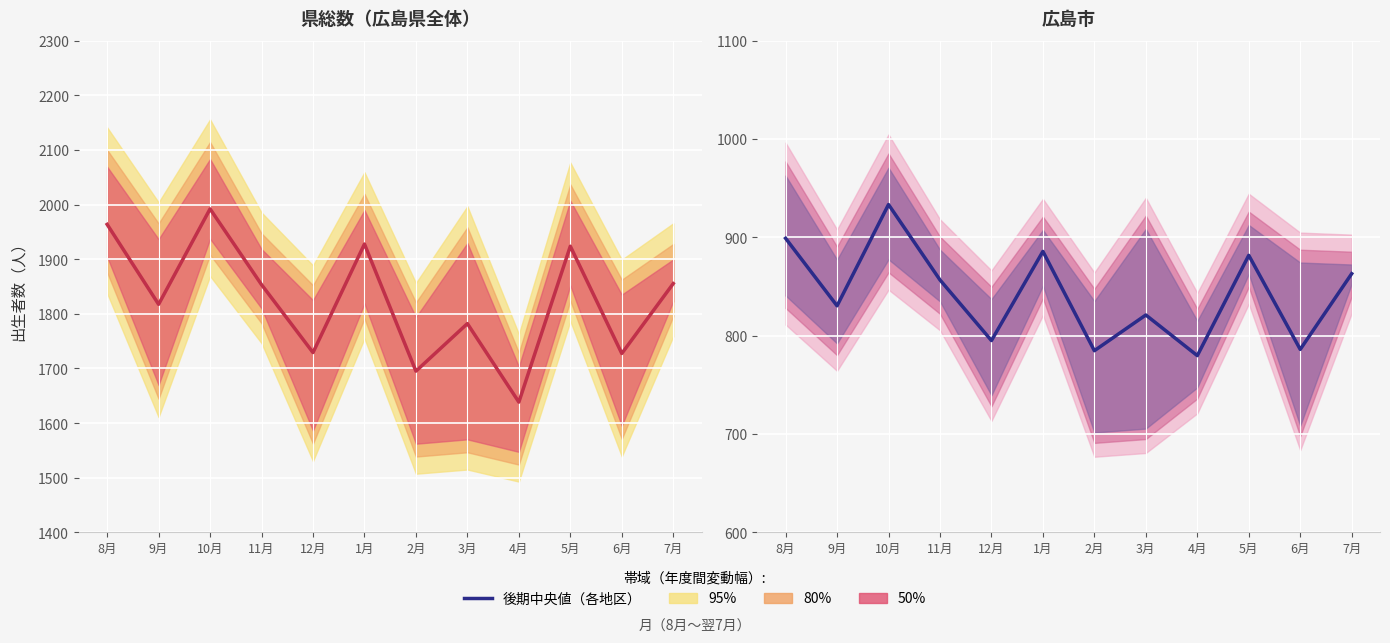

Reading left to right, list all the values displayed in this chart.

県総数 後期中央値: 8月=1963.7	9月=1817.3	10月=1992.0	11月=1853.3	12月=1729.0	1月=1927.7	2月=1695.0	3月=1782.0	4月=1638.3	5月=1923.7	6月=1727.3	7月=1855.3
広島市 後期中央値: 8月=899.0	9月=830.3	10月=933.3	11月=856.7	12月=795.0	1月=885.7	2月=784.7	3月=821.0	4月=779.7	5月=881.7	6月=786.0	7月=863.0